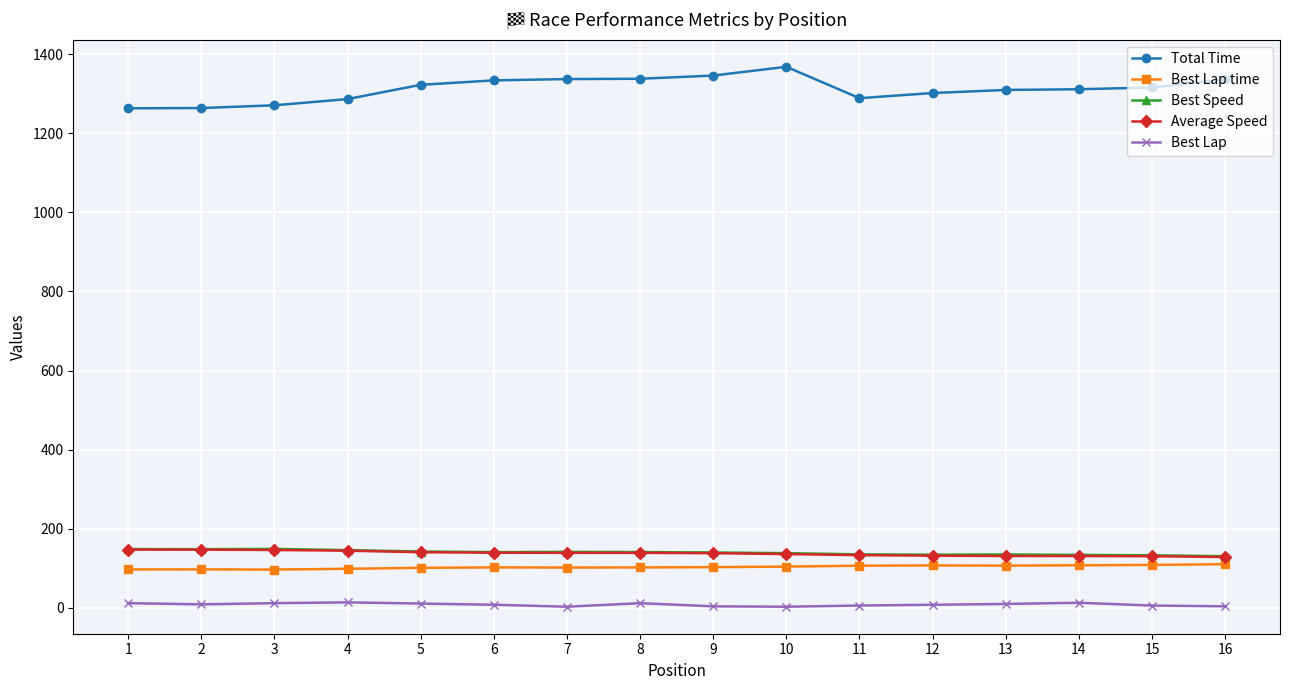

What is the total value across all series at 4?

1687.4